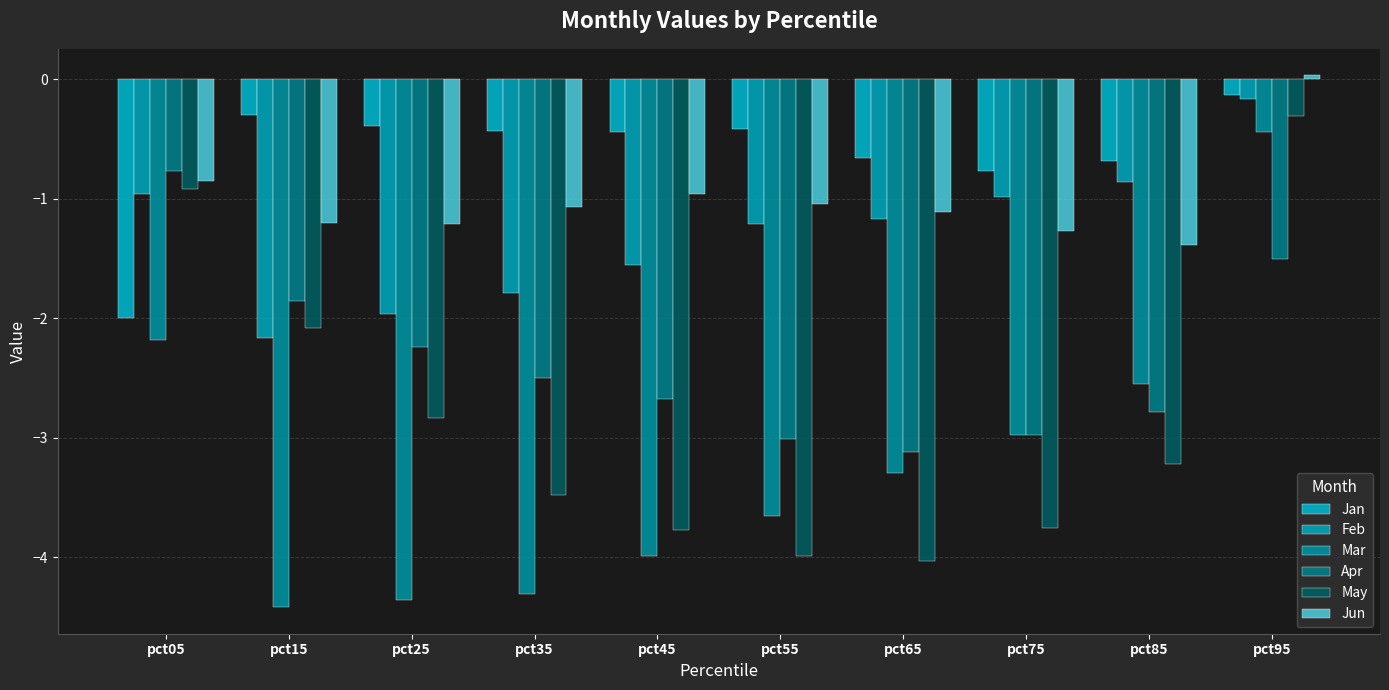

Where is Apr nearest to the value -1?

pct05